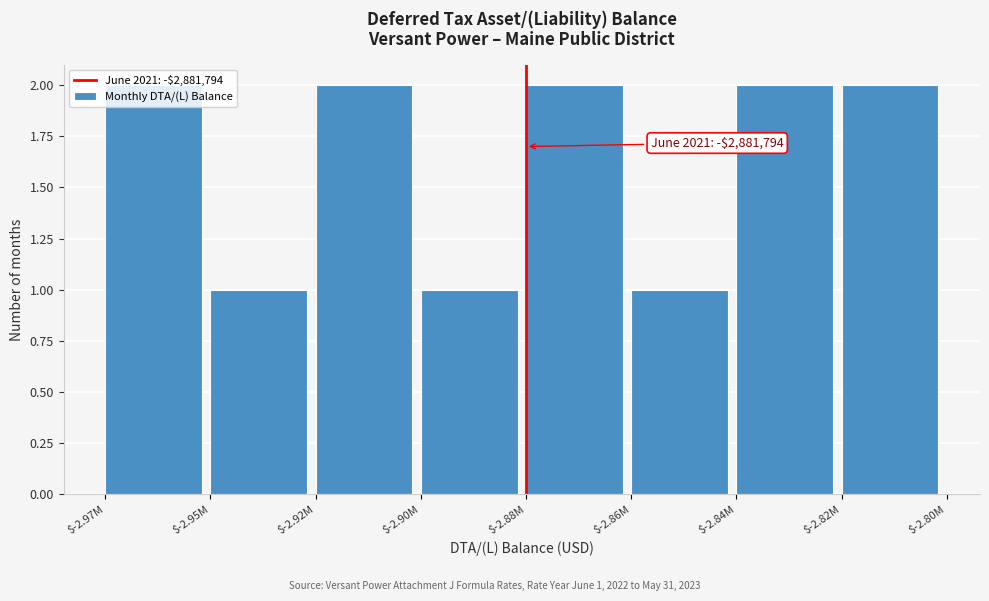

What is the sum of all values?

13